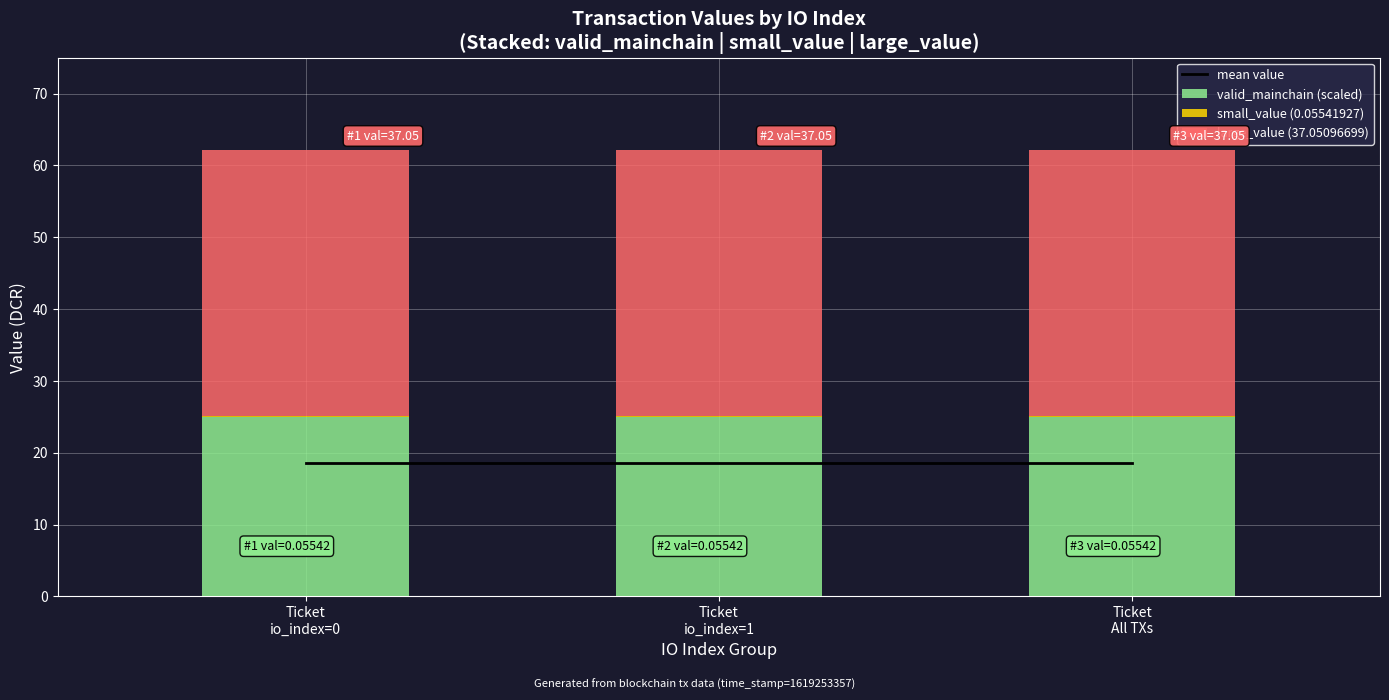

Where is mean value nearest to the value 18?

Ticket
io_index=0